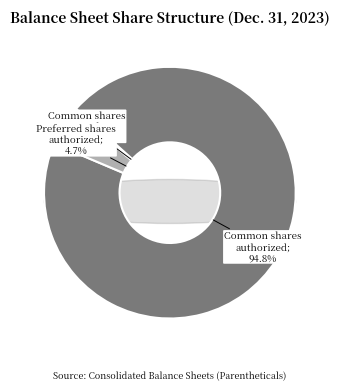

Does Preferred stock, shares authorized account for over 50% of the chart?

No